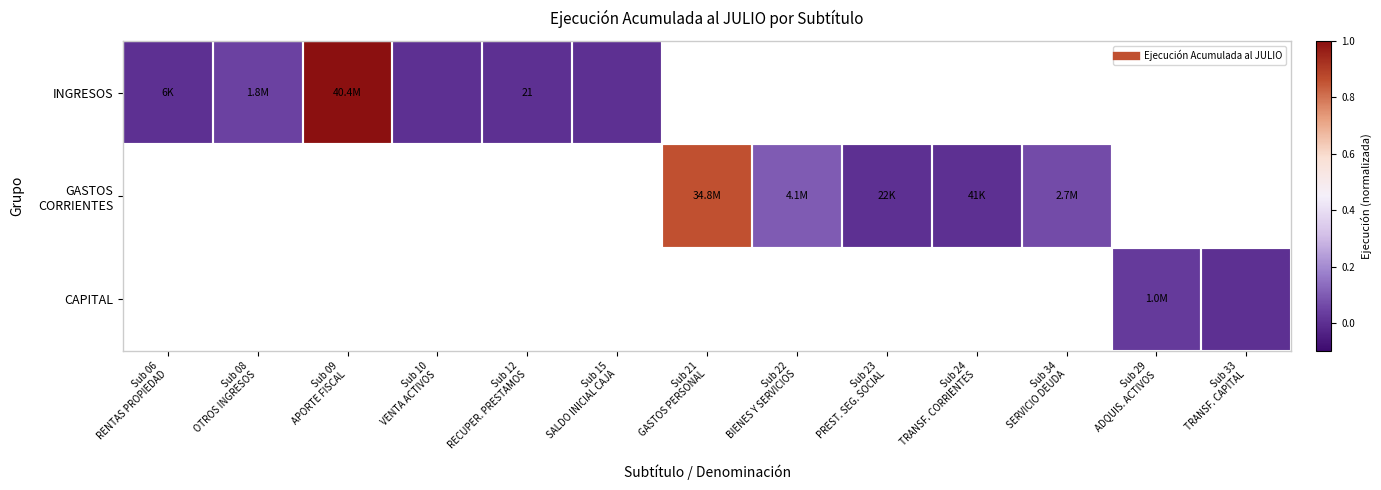

Which category has the highest value in the INGRESOS series?

Sub 09 APORTE FISCAL